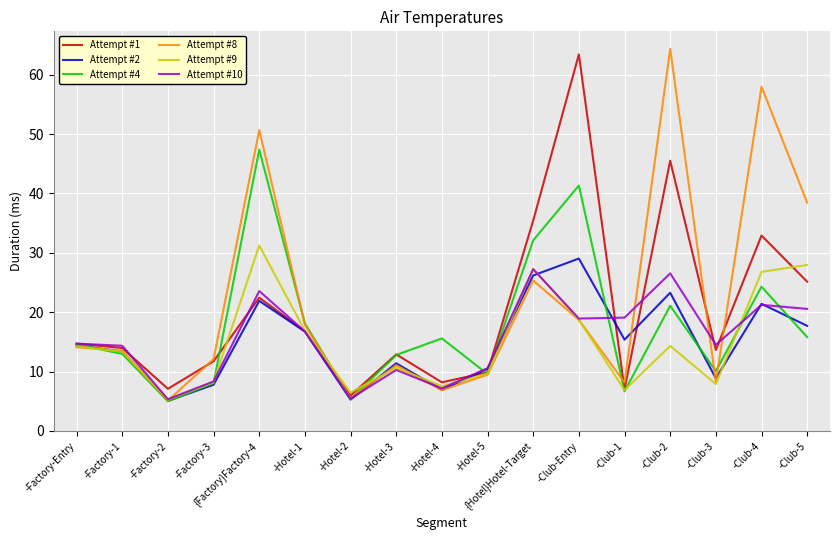

What is the maximum value shown in the chart?

64.3